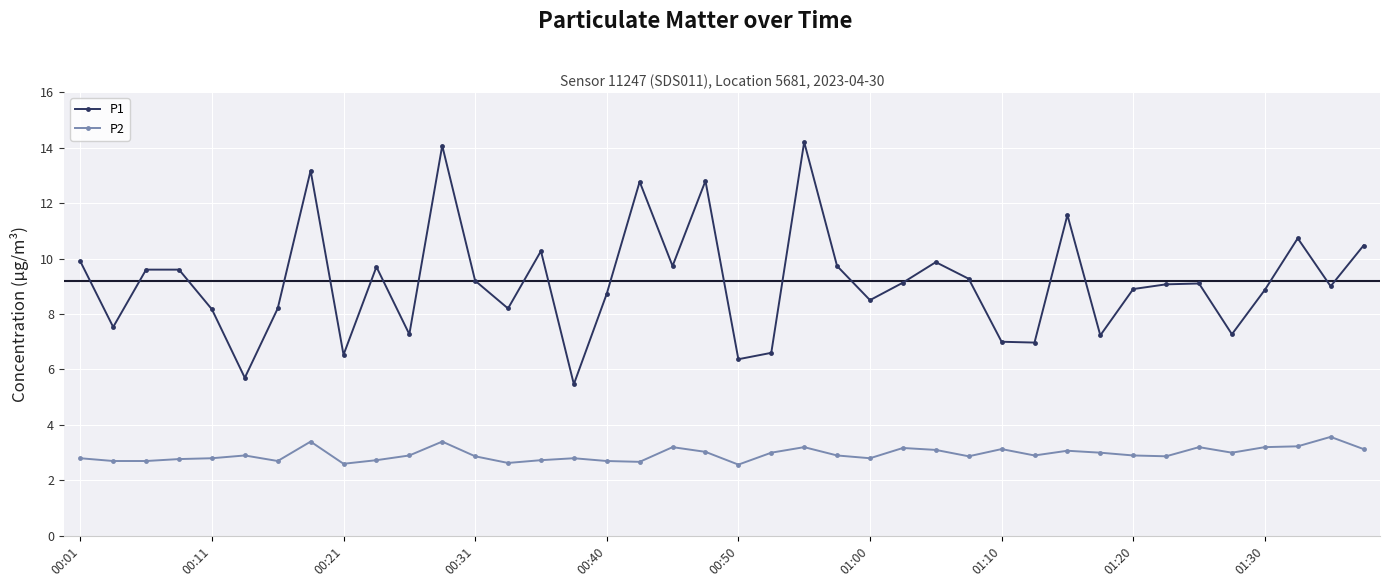

True or false: P1 and P2 cross at least once.

False